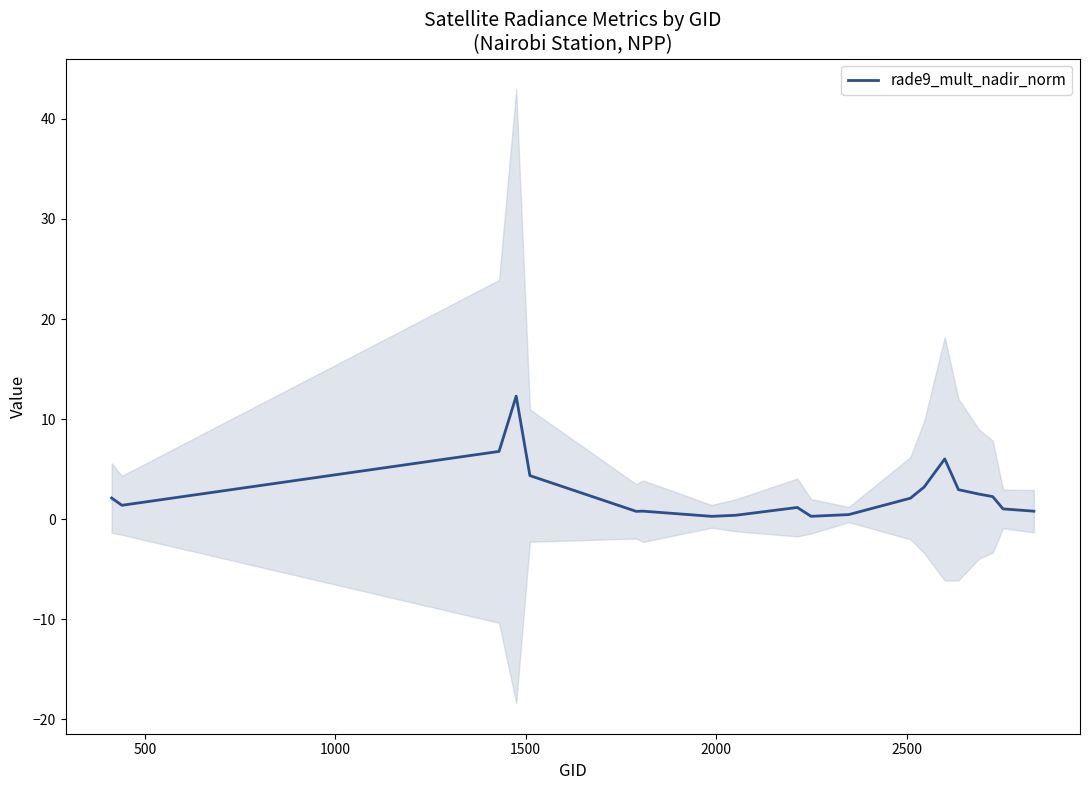

What is the highest value of the rade9_mult_nadir_norm series?

12.3